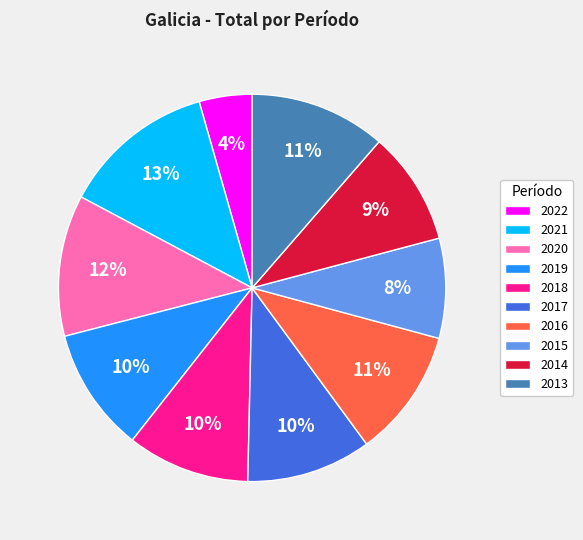

Between 2018 and 2022, which is larger?

2018